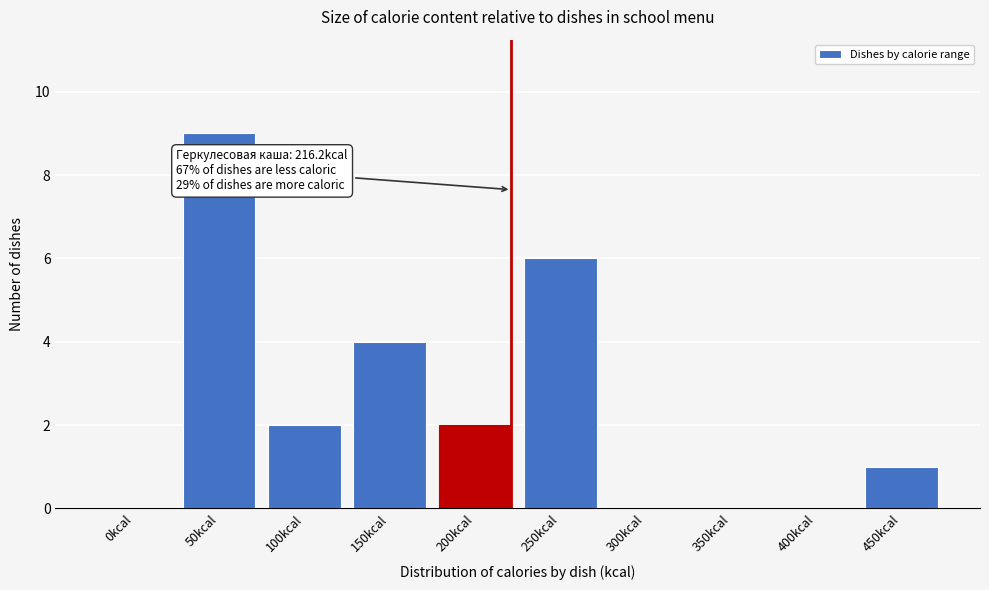

Reading right to left, transcribe all the data shown in this chart.

450kcal=1	400kcal=0	350kcal=0	300kcal=0	250kcal=6	200kcal=2	150kcal=4	100kcal=2	50kcal=9	0kcal=0